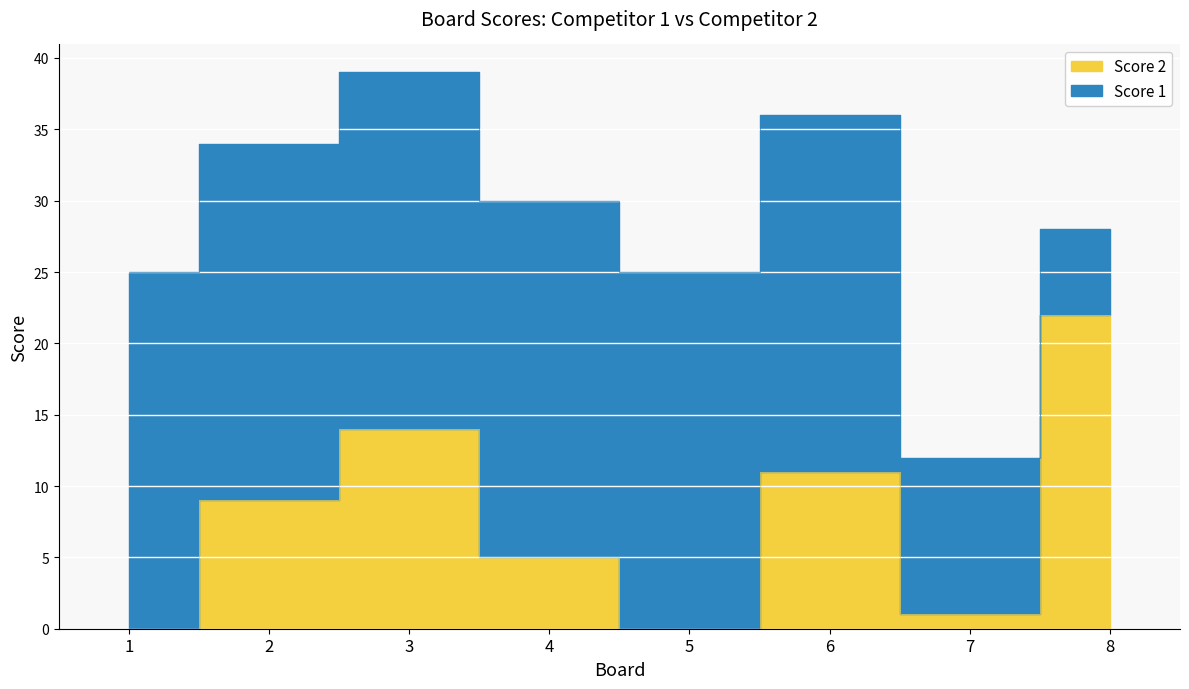

Is it true that the value at 6 is 19?

False